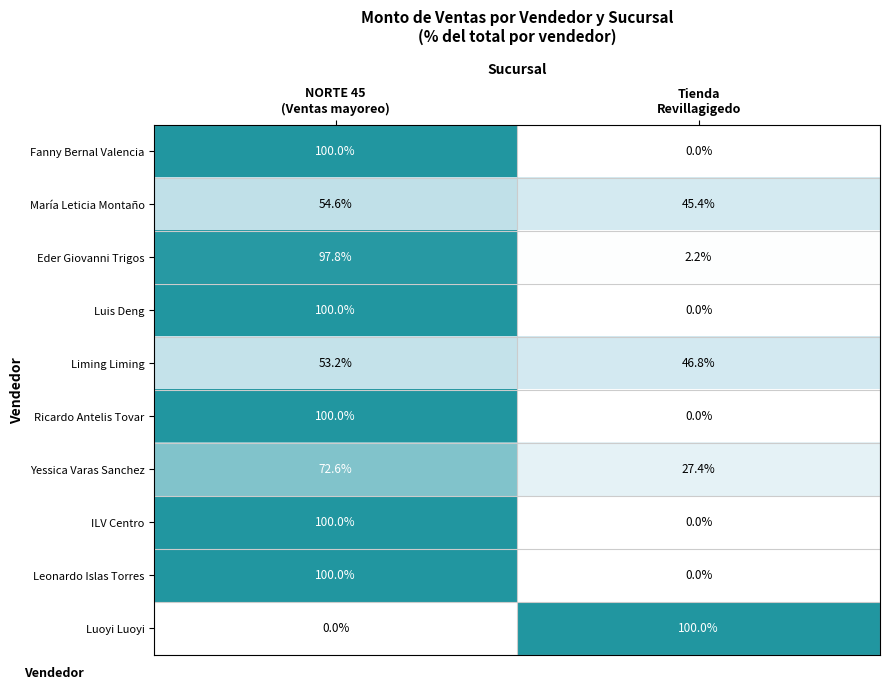

What is the difference between the maximum and minimum values in the Liming Liming series?

6.4